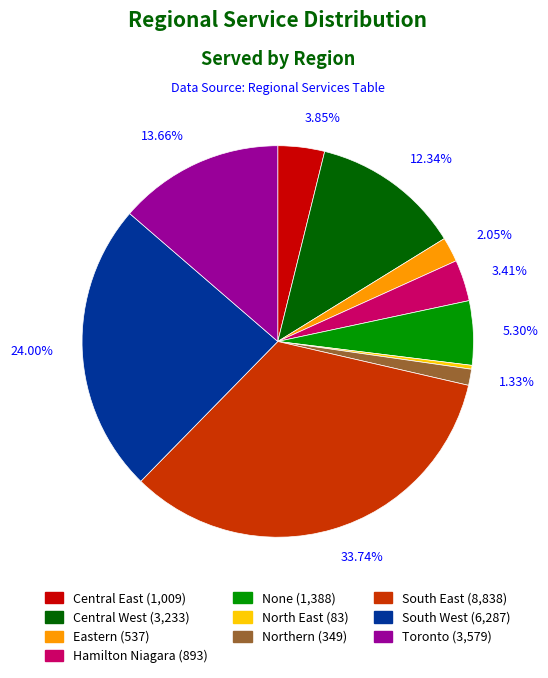

Which has a higher value, South East or Northern?

South East